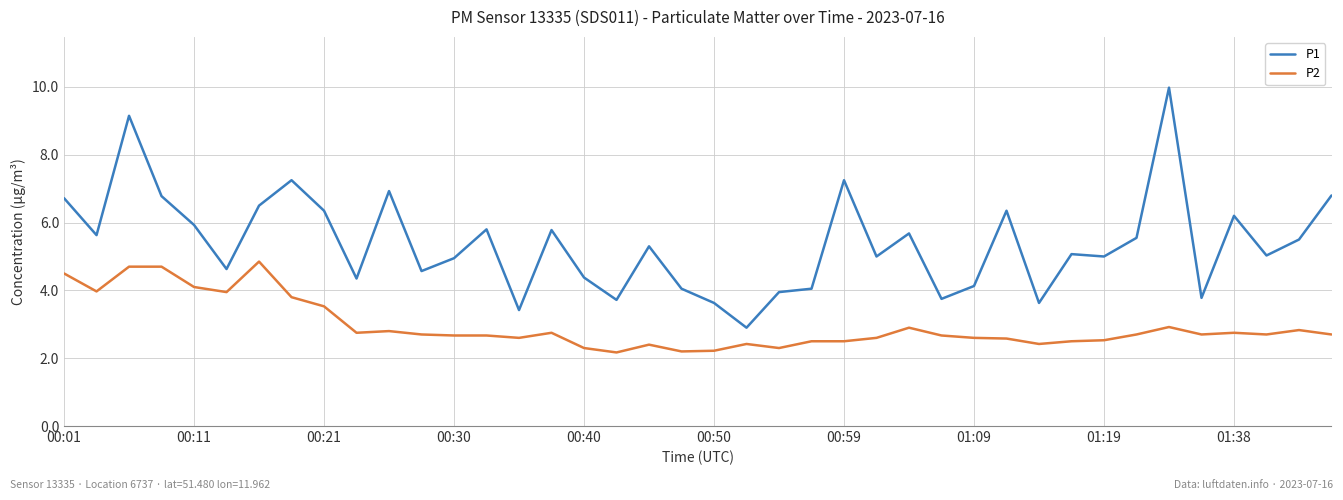

What is the minimum value shown in the chart?

2.2